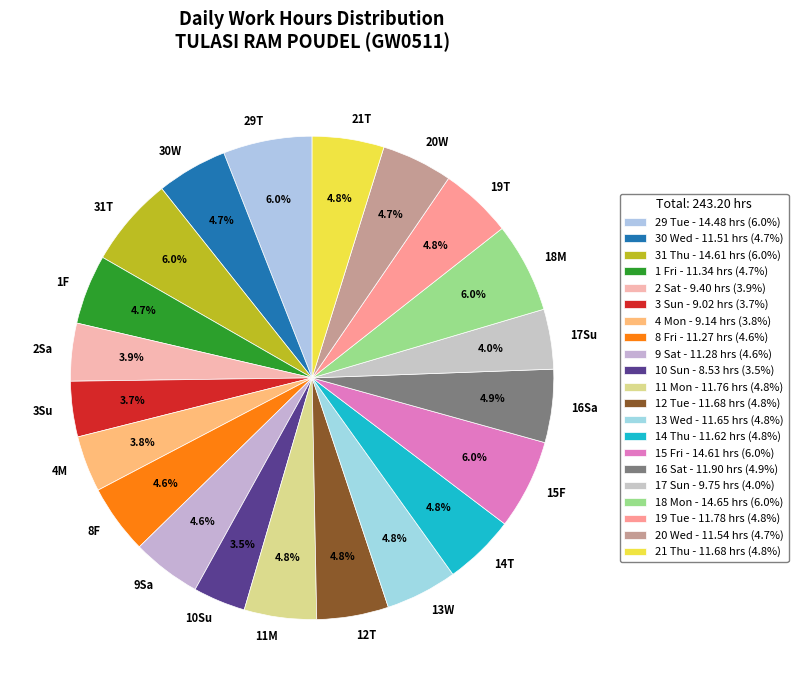

Is the sum of 30 Wed and 18 Mon greater than half?

No